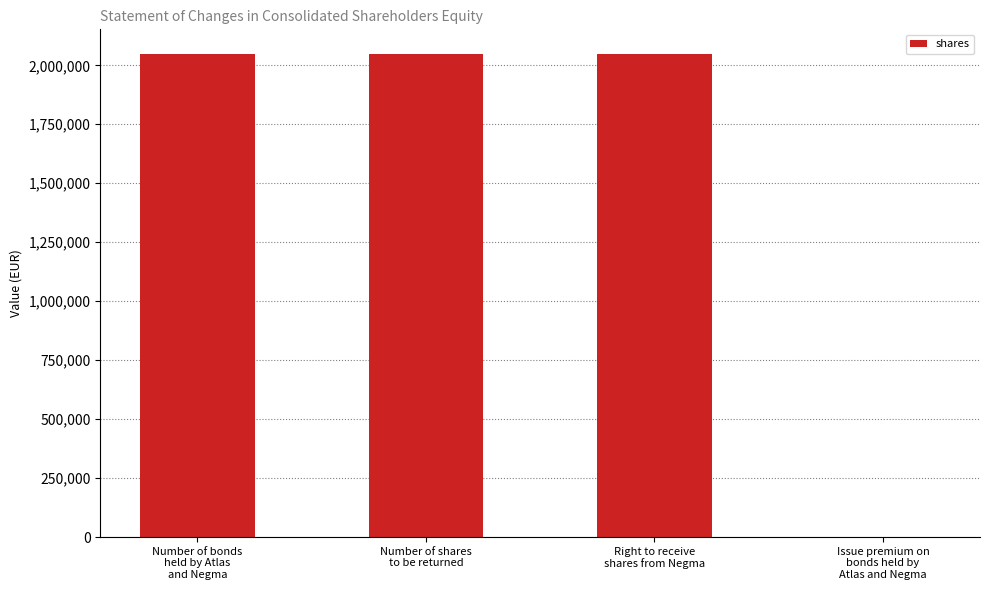

What is the sum of all values?

6151212